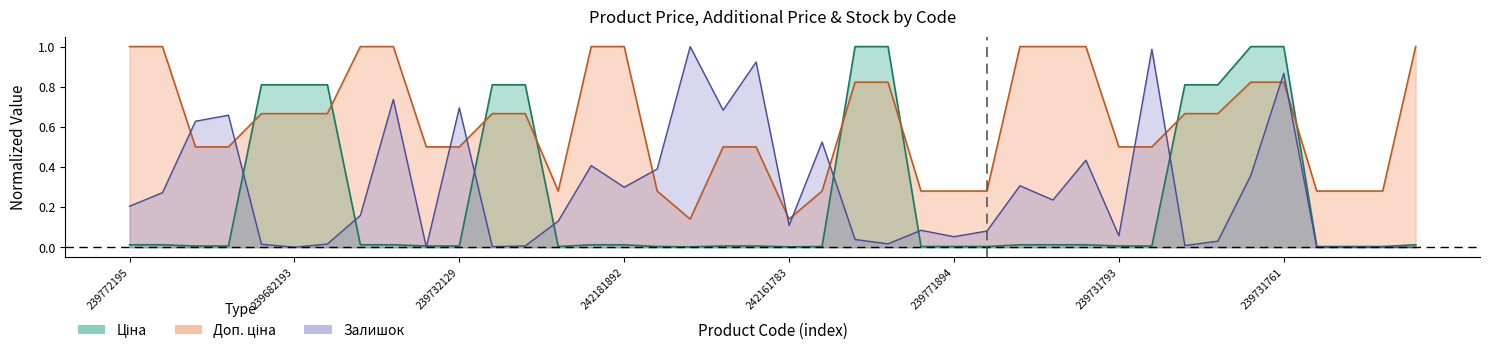

What is the total value across all series at 239682130?

1.5